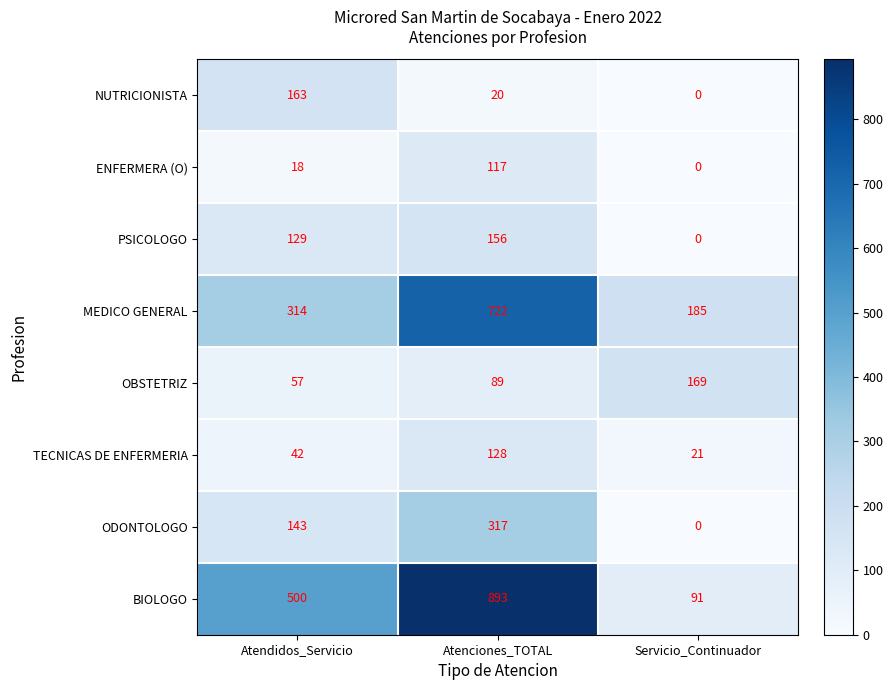

Which series changed the most between Atenciones_TOTAL and Servicio_Continuador?

BIOLOGO